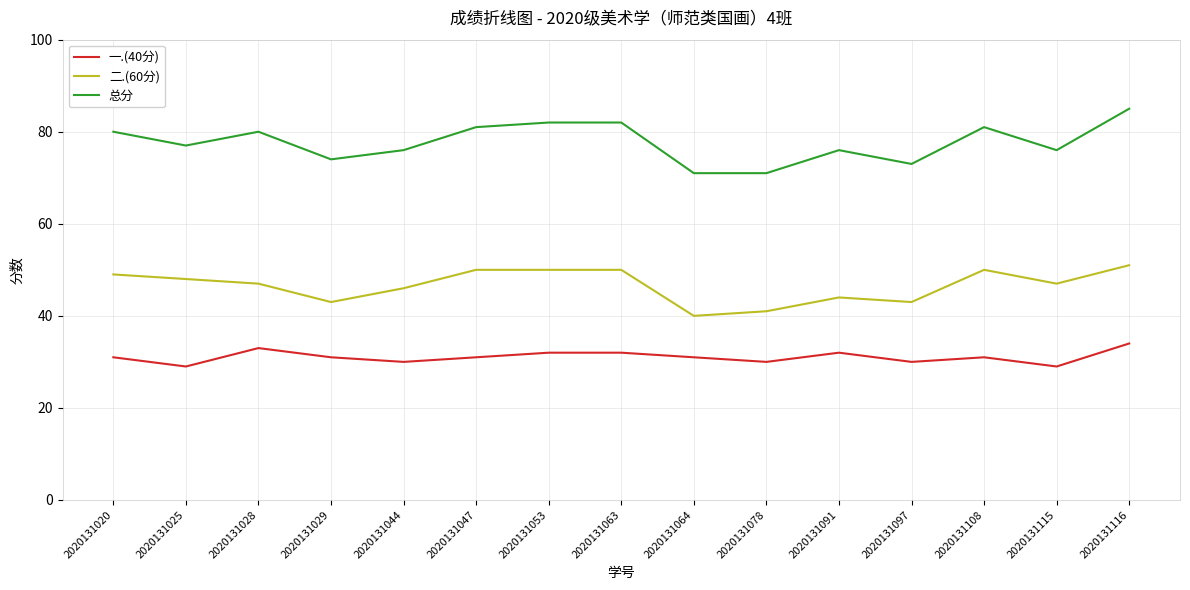

True or false: 总分 and 二.(60分) intersect in this chart.

False